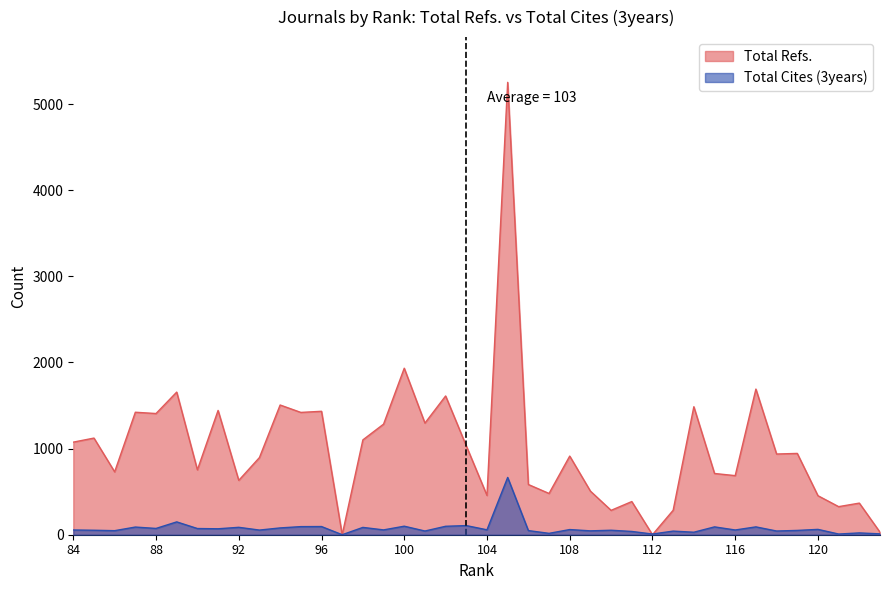

Reading left to right, transcribe all the data shown in this chart.

Total Refs.: 123=29	122=367	121=326	120=453	119=944	118=937	117=1691	116=686	115=711	114=1486	113=284	112=0	111=385	110=283	109=506	108=913	107=479	106=583	105=5252	104=456	103=1031	102=1611	101=1296	100=1933	99=1284	98=1101	97=0	96=1433	95=1420	94=1506	93=896	92=631	91=1443	90=753	89=1656	88=1407	87=1422	86=730	85=1122	84=1075
Total Cites (3years): 123=10	122=21	121=8	120=62	119=50	118=43	117=91	116=55	115=91	114=29	113=42	112=8	111=38	110=52	109=45	108=60	107=16	106=48	105=665	104=57	103=106	102=98	101=43	100=99	99=56	98=85	97=0	96=95	95=94	94=79	93=54	92=86	91=69	90=72	89=149	88=73	87=89	86=47	85=52	84=55